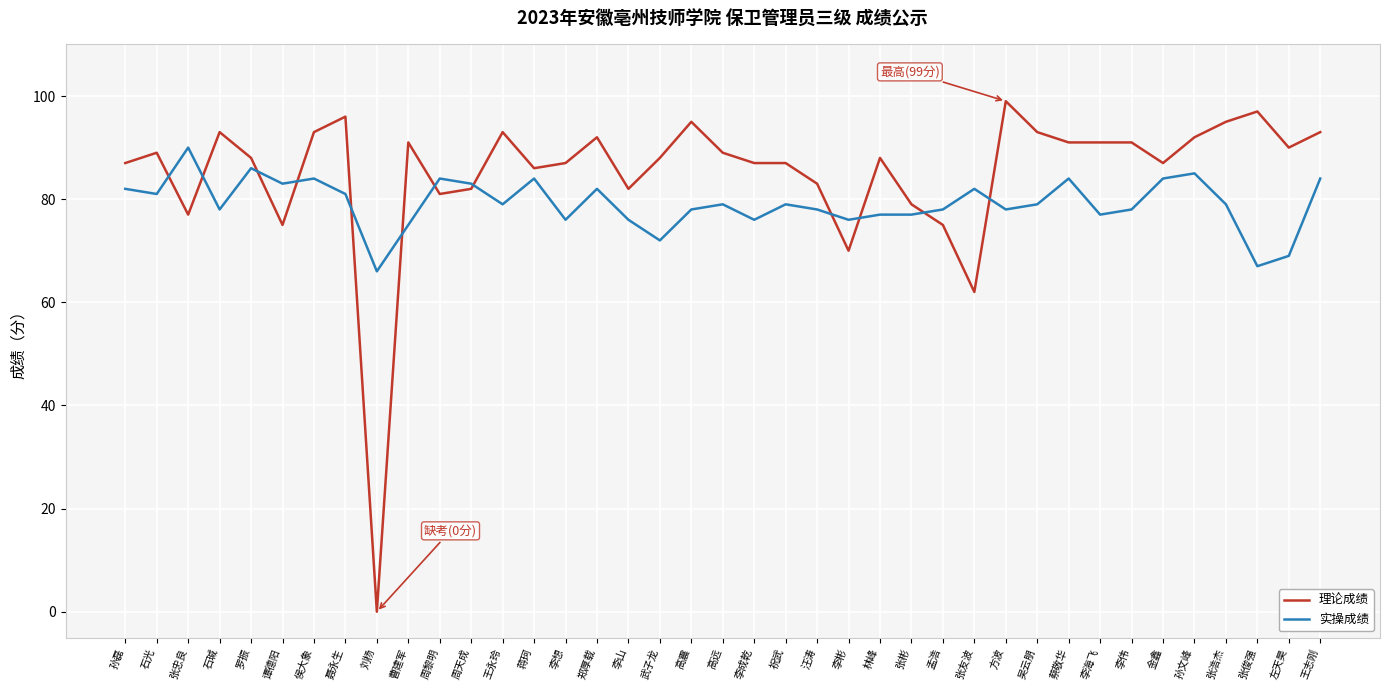

At 孙磊, list the series in order from largest to smallest.

理论成绩, 实操成绩